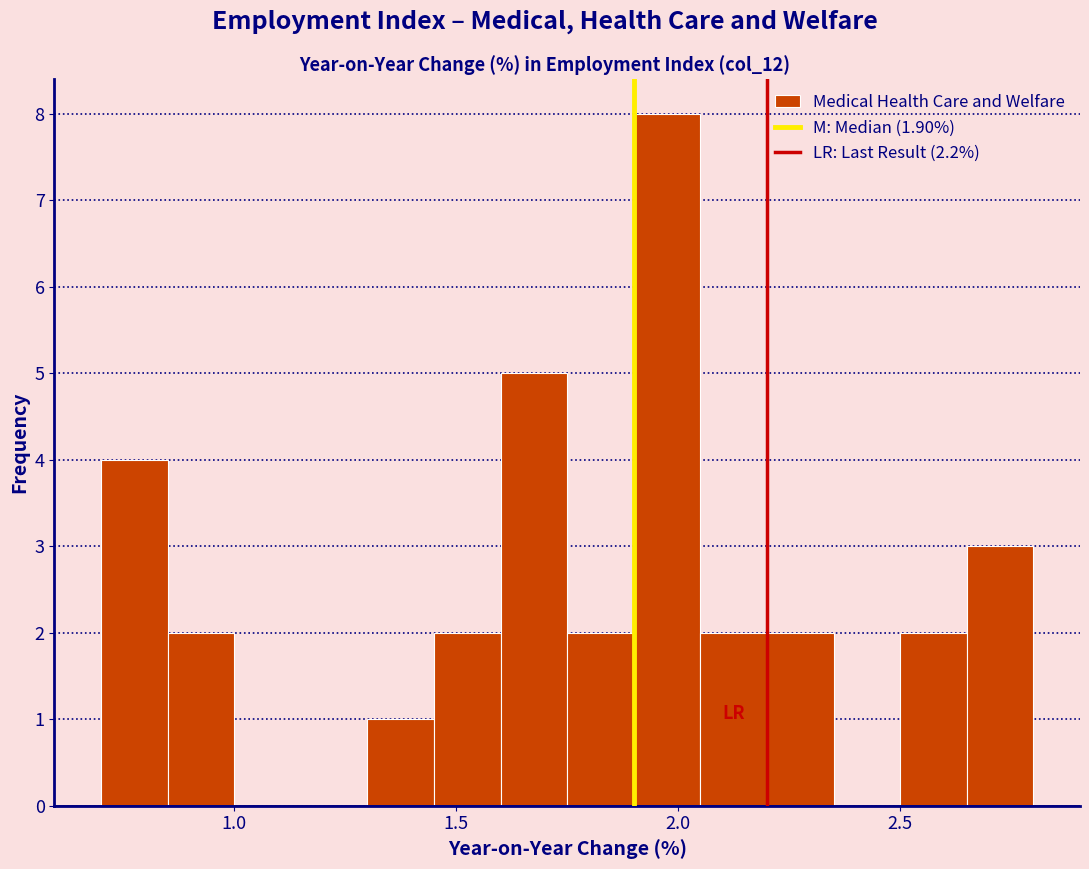

Read against the x-axis, roughly where is the centre of the tallest bar?

2.00